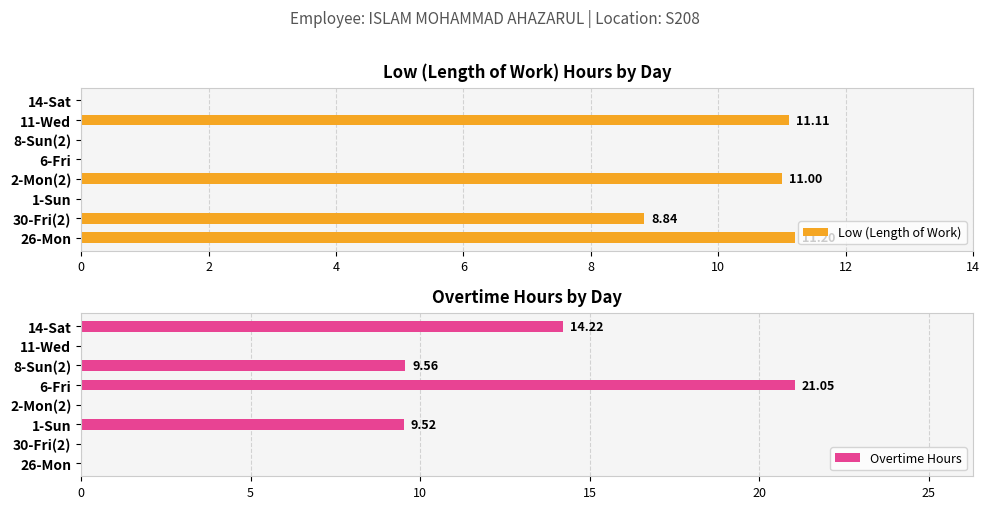

Is the value of Overtime Hours at 8 greater than the value of Low (Length of Work) at 0?

Yes